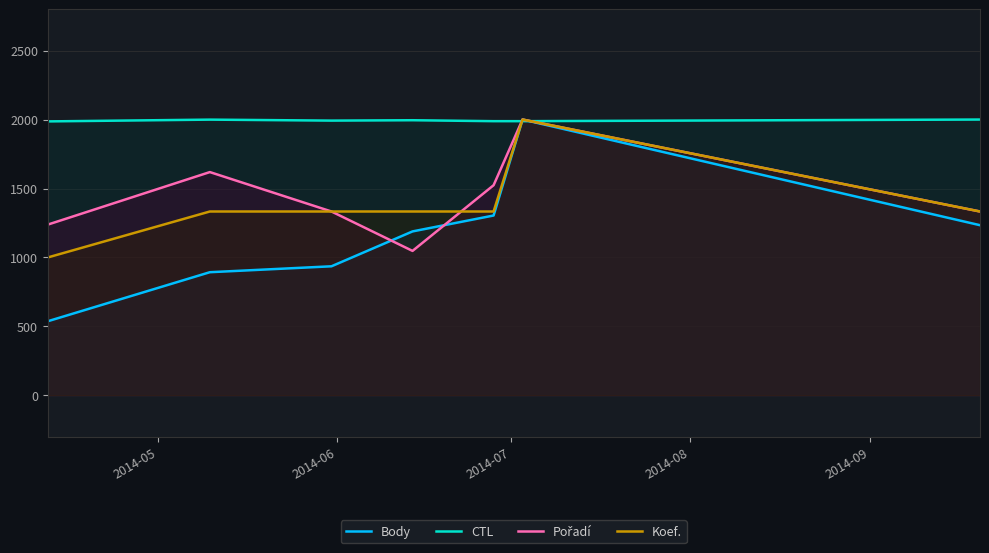

Which series has the widest spread of values?

Body